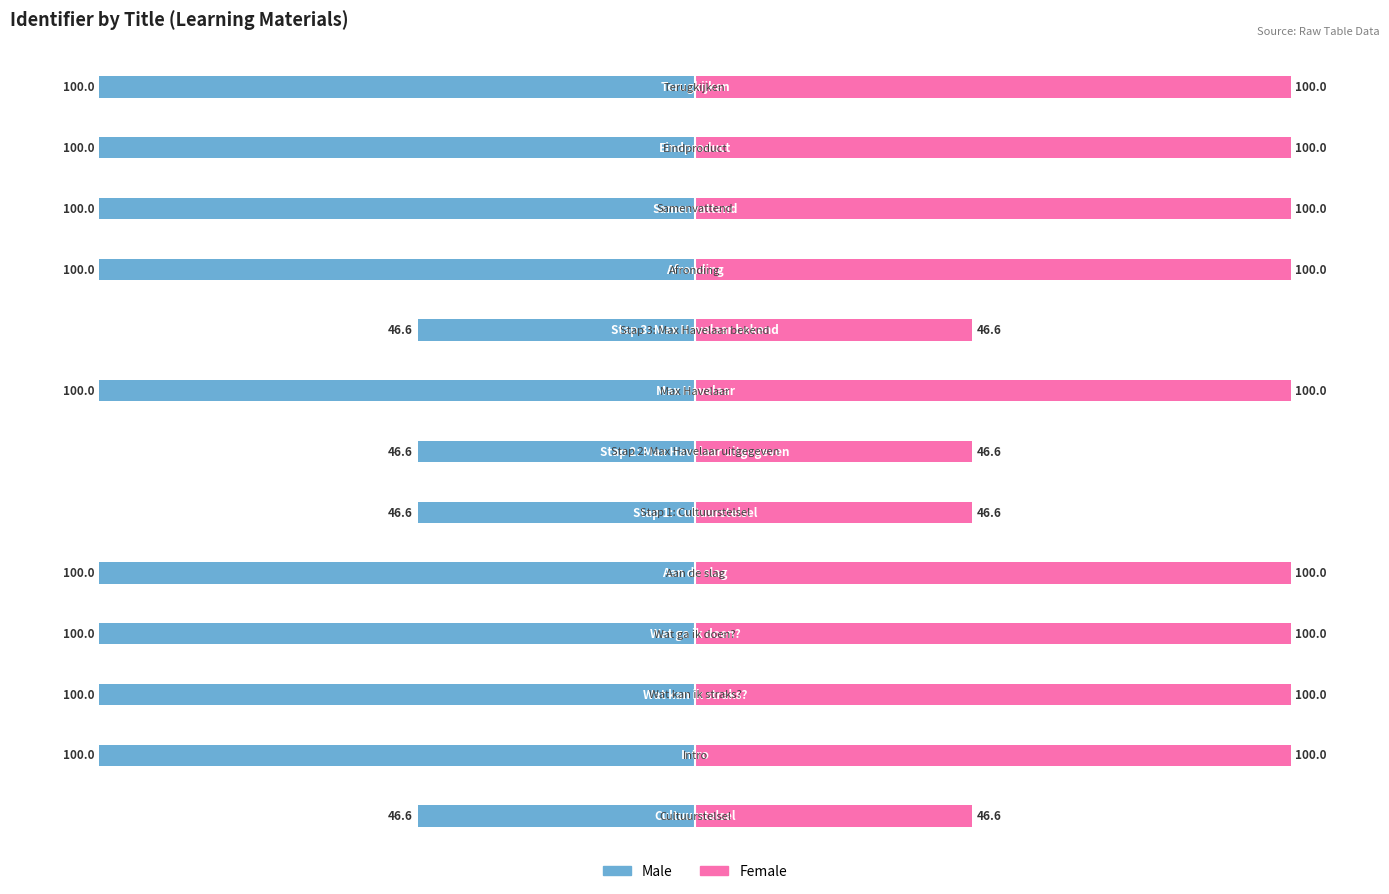

Reading left to right, extract all data points from this chart.

Male: -46.6	-100.0	-100.0	-100.0	-100.0	-46.6	-46.6	-100.0	-46.6	-100.0	-100.0	-100.0	-100.0
Female: 46.6	100.0	100.0	100.0	100.0	46.6	46.6	100.0	46.6	100.0	100.0	100.0	100.0